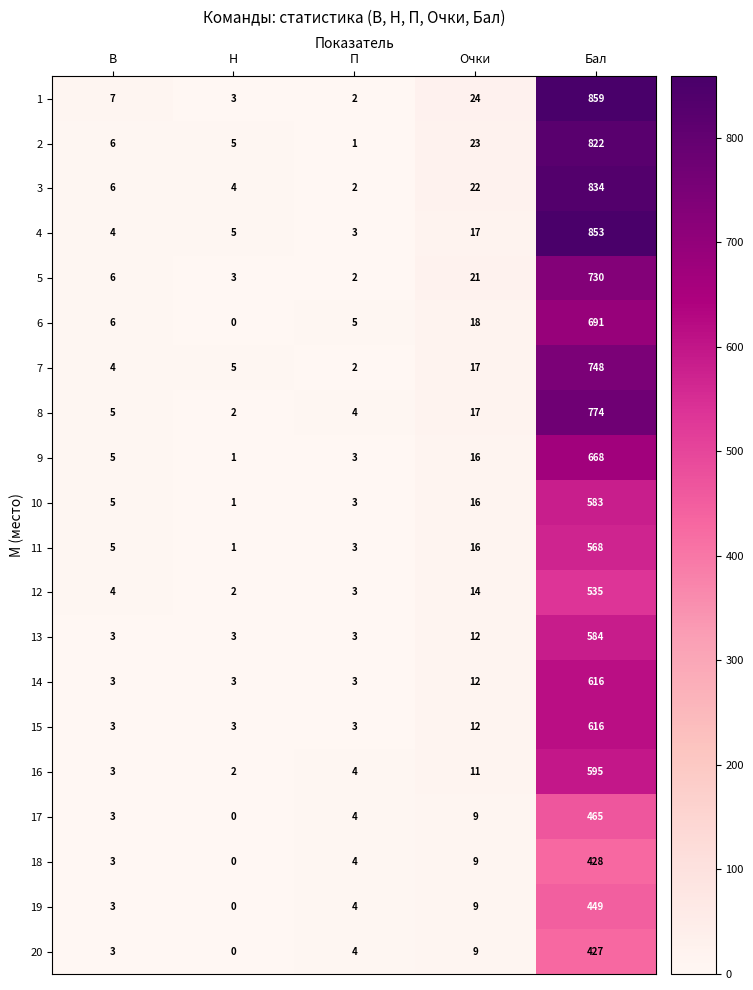

At which label does 20 reach its peak?

Бал